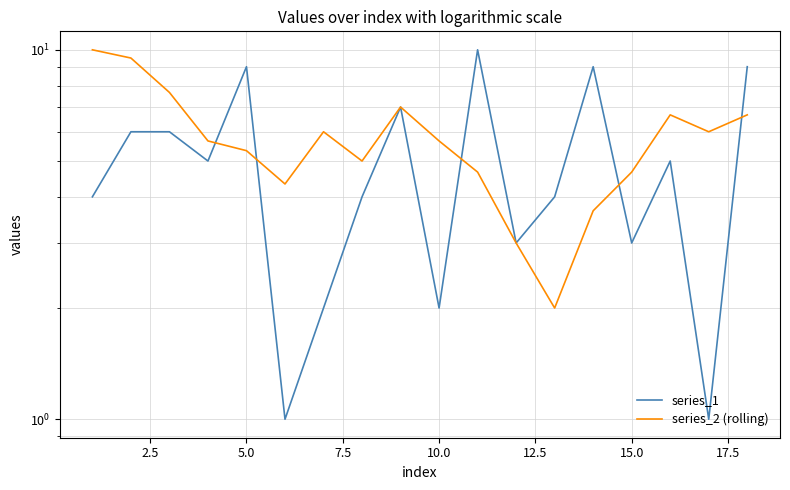

Which series has the largest total across all categories?

series_2 (rolling)